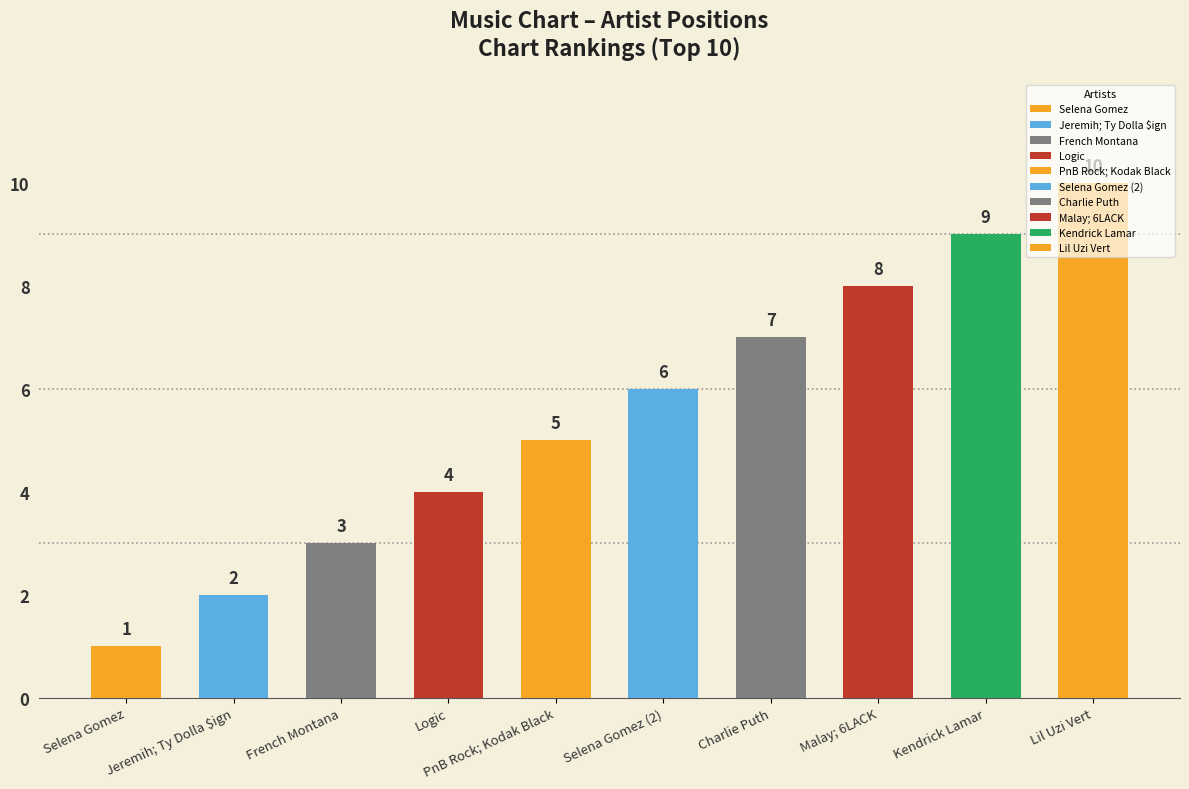

The value at Jeremih; Ty Dolla $ign is 2. True or false?

True